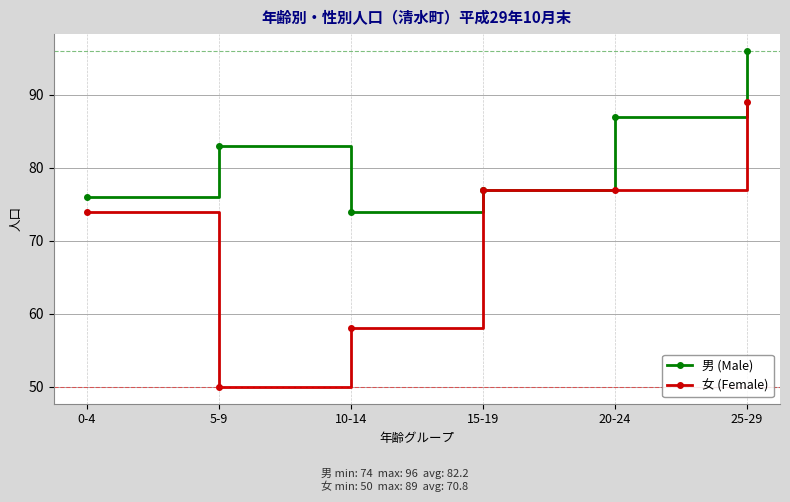

What is the difference between the maximum and minimum values in the 男 (Male) series?

22